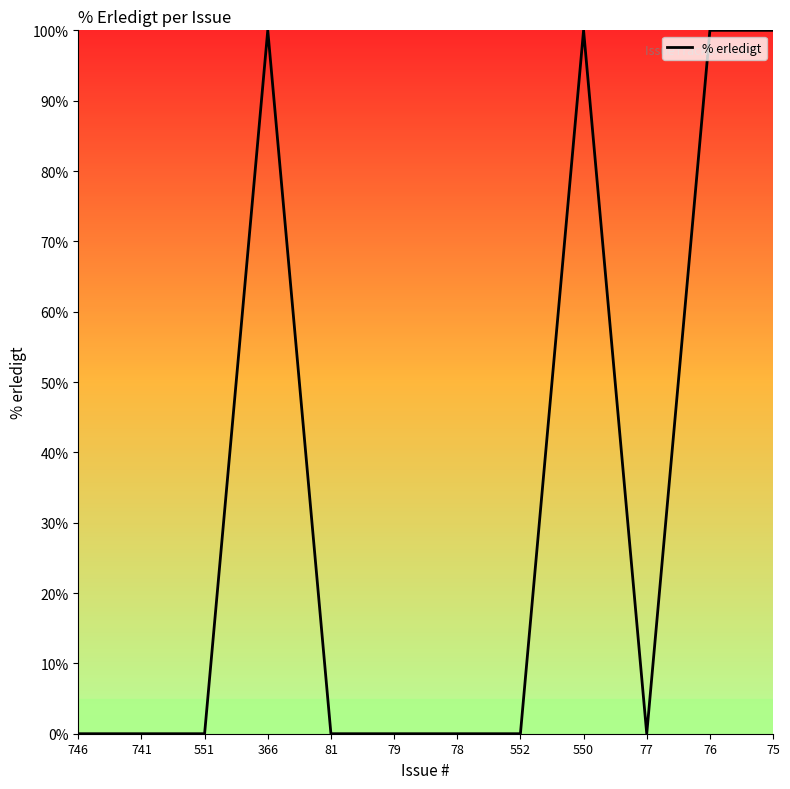

What position from the right is 78?

6